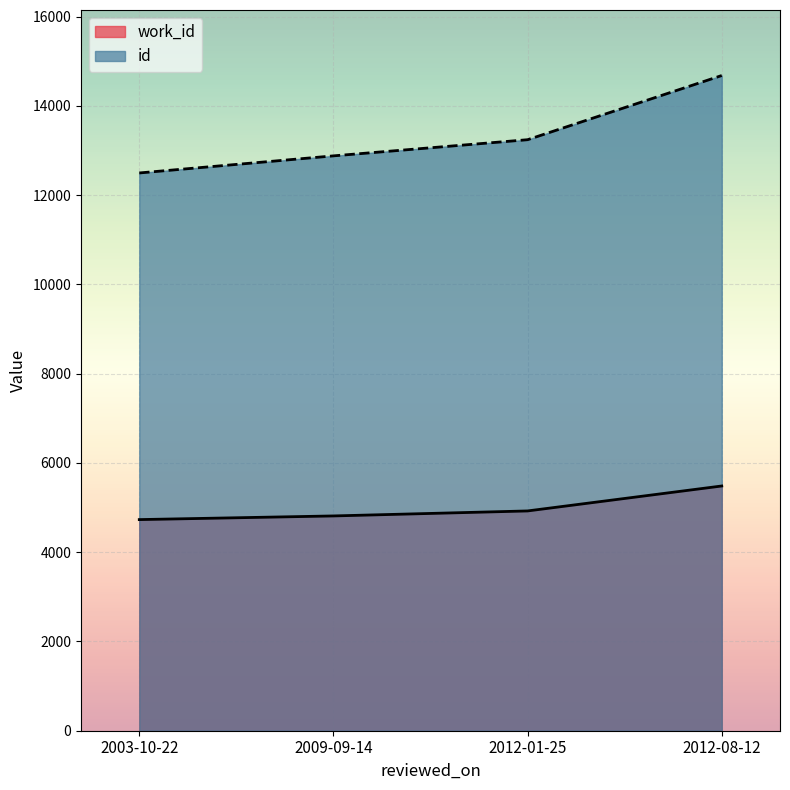

True or false: work_id and id intersect in this chart.

False